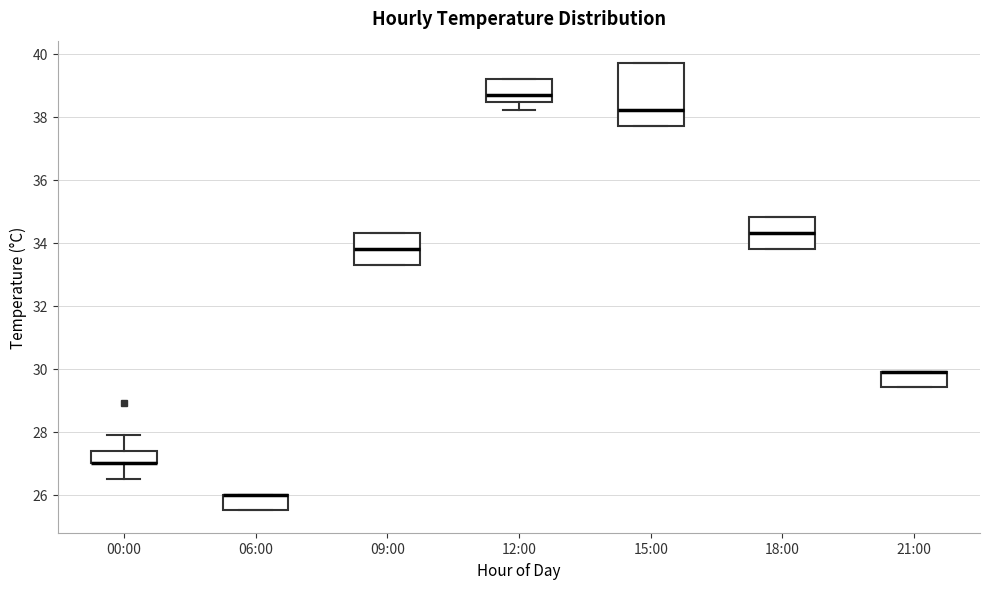

Where does the median line of the box for 09:00 sit on the y-axis? The values are not printed on the chart, so give them approximately, as read against the axis.

33.8